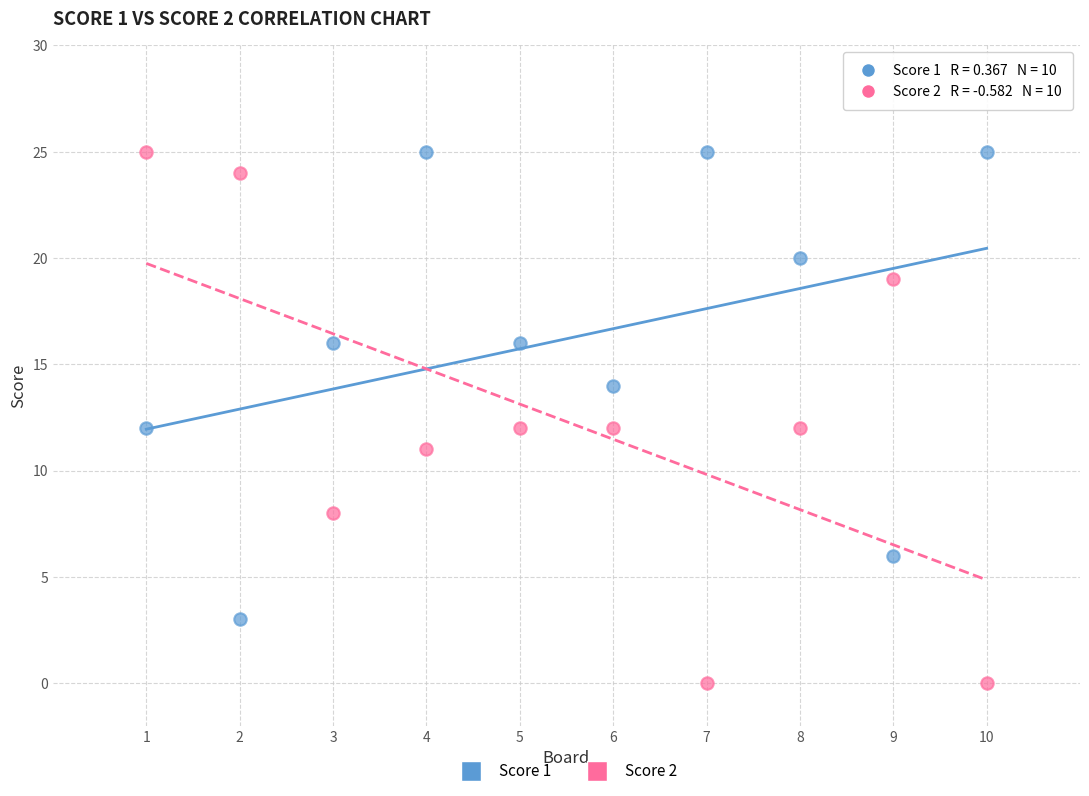

Across all data points, what is the range of Y values (max minus min)?

25